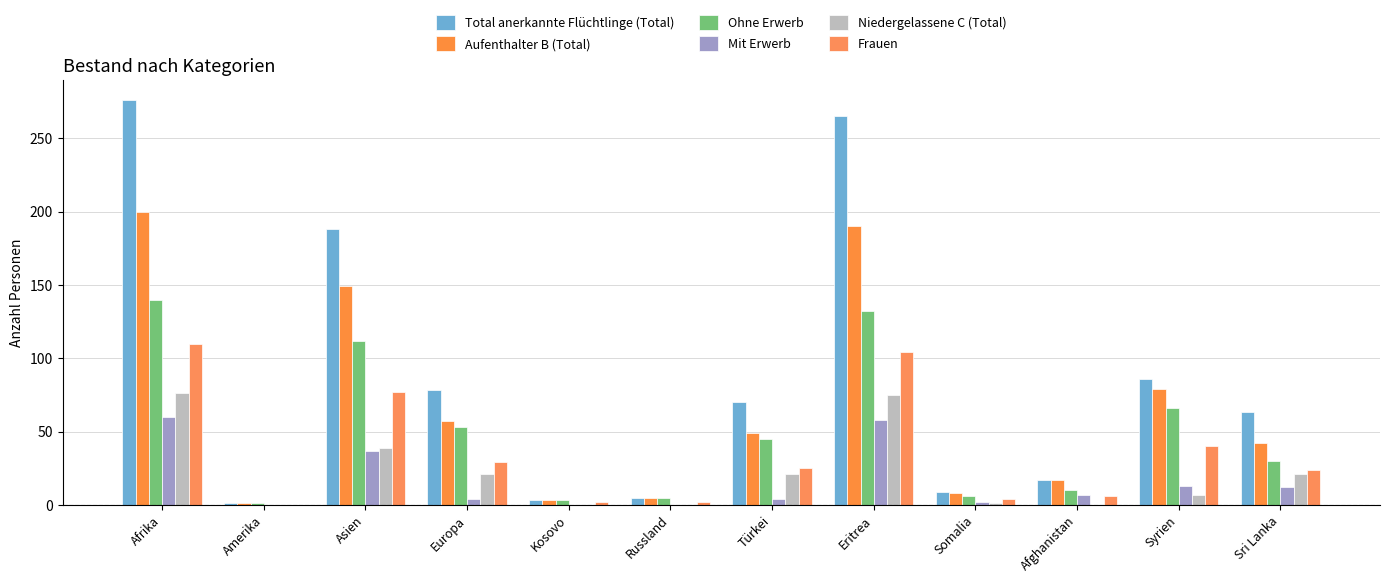

True or false: Mit Erwerb has a value of 58 at Eritrea.

True